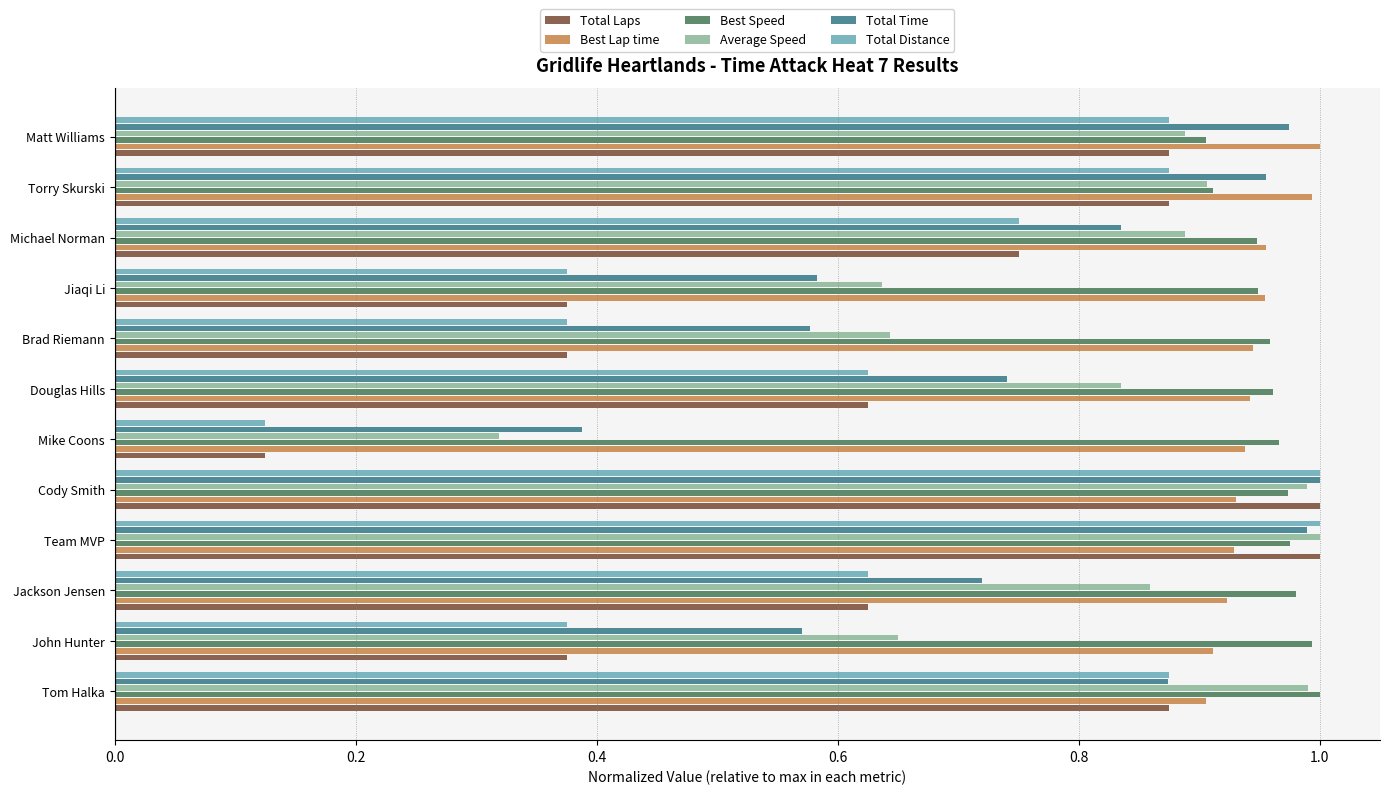

Where is Average Speed nearest to the value 0?

Mike Coons